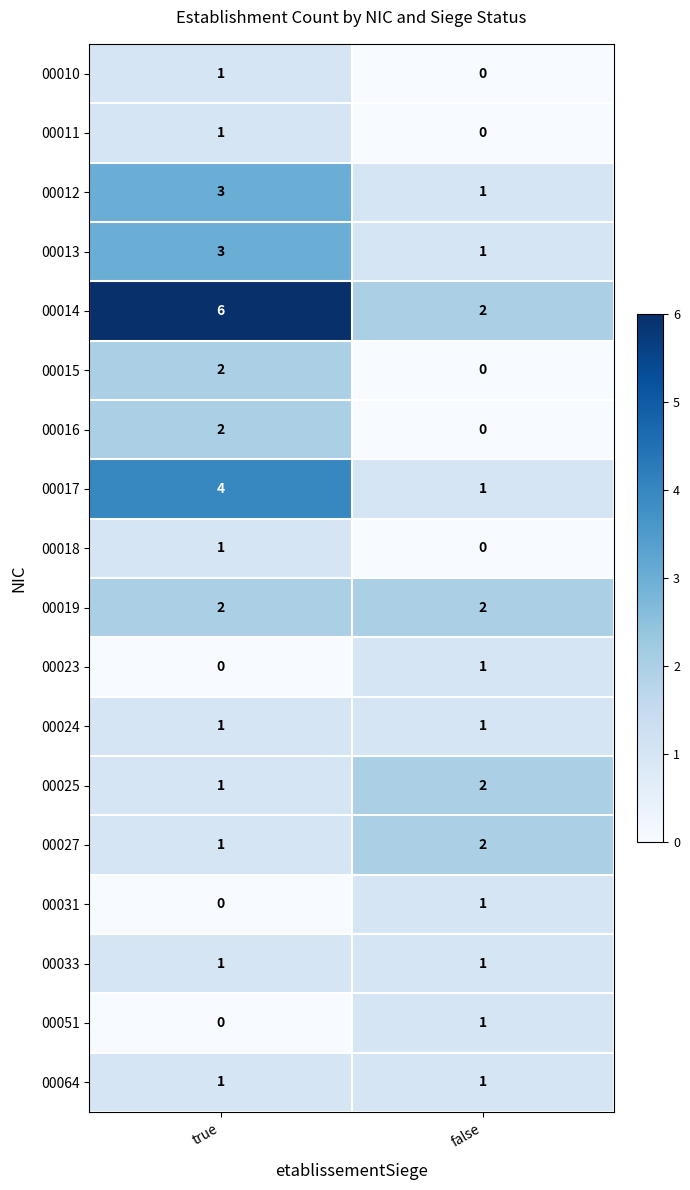

How many distinct data groups are displayed?

18